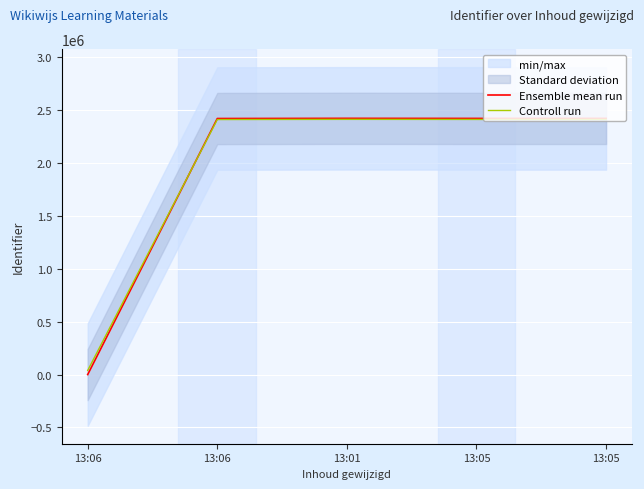

What is the label of the 1st point from the right?

13:05